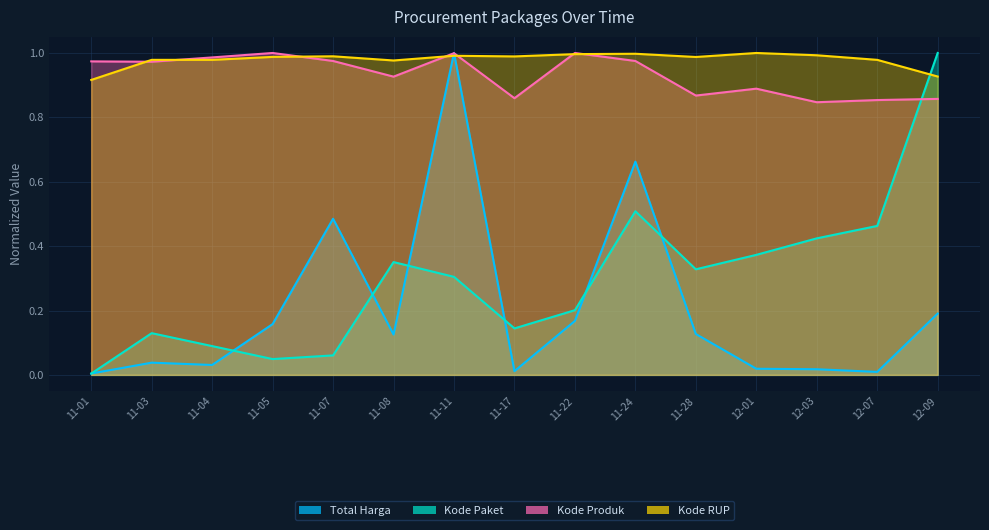

What are all the series names shown in the legend?

Total Harga, Kode Paket, Kode Produk, Kode RUP